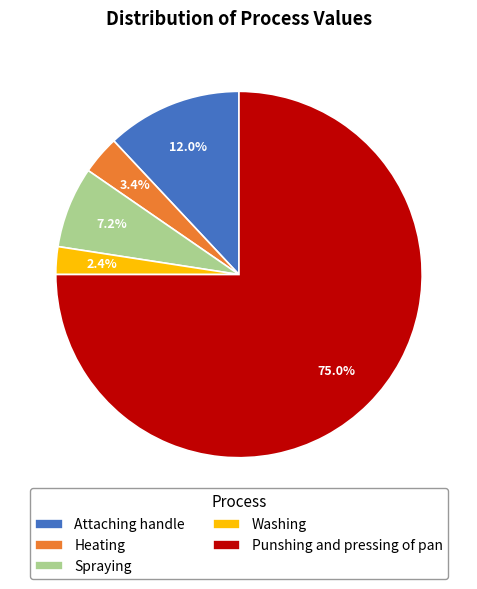

Rank the categories by value from highest to lowest.

Punshing and pressing of pan, Attaching handle, Spraying, Heating, Washing